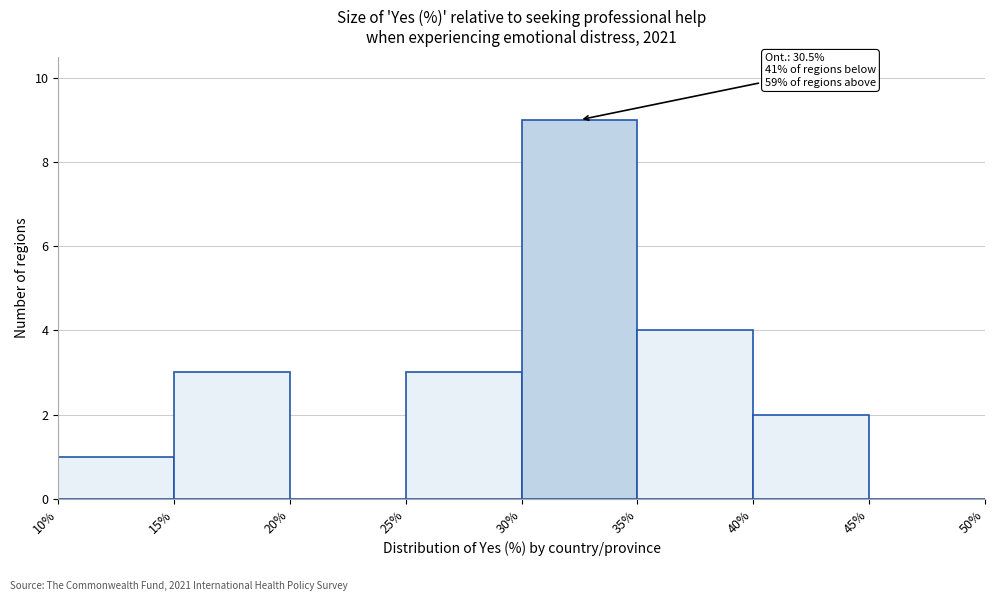

Which range on the x-axis has the tallest bar?

30% to 35%